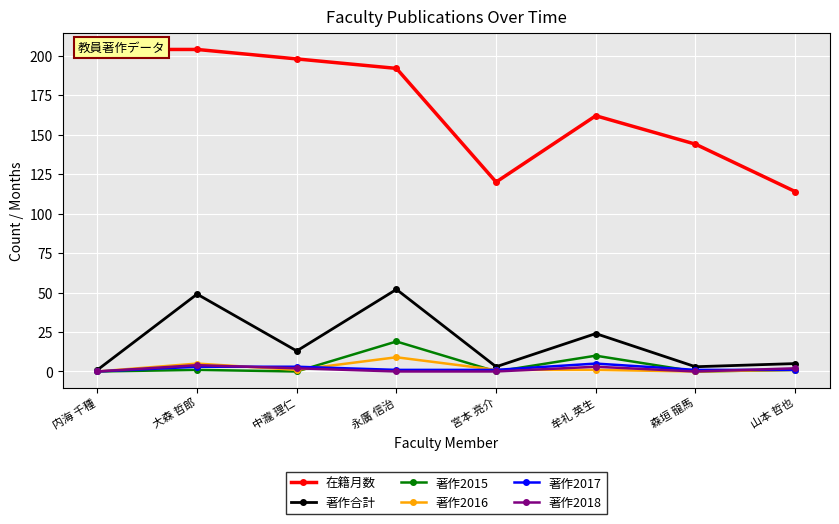

Is the value of 著作2015 at 大森 哲郎 greater than the value of 著作2018 at 永廣 信治?

Yes